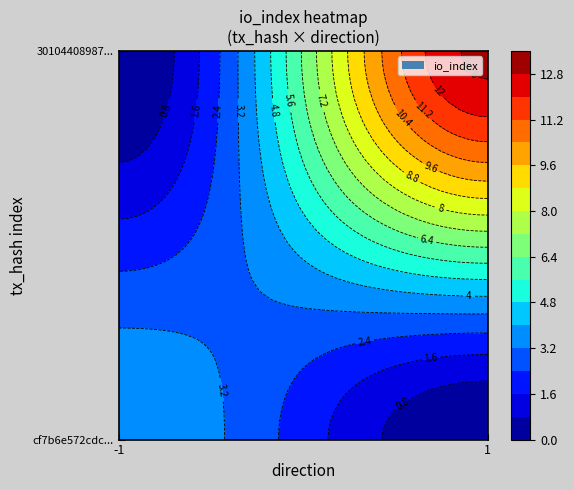

The value of 3010440898791e3590f12a0a3e8fe830cfe96c8 at direction is 1. True or false?

False